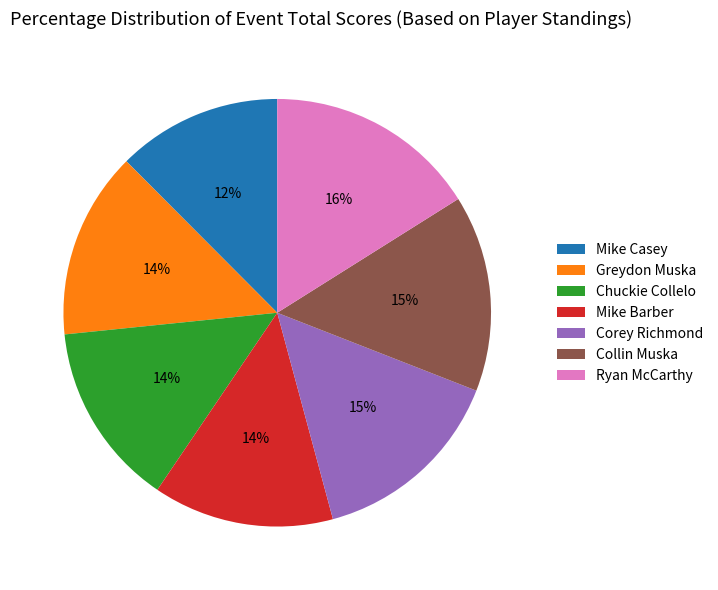

Do Chuckie Collelo and Mike Casey together represent more than half of the pie?

No